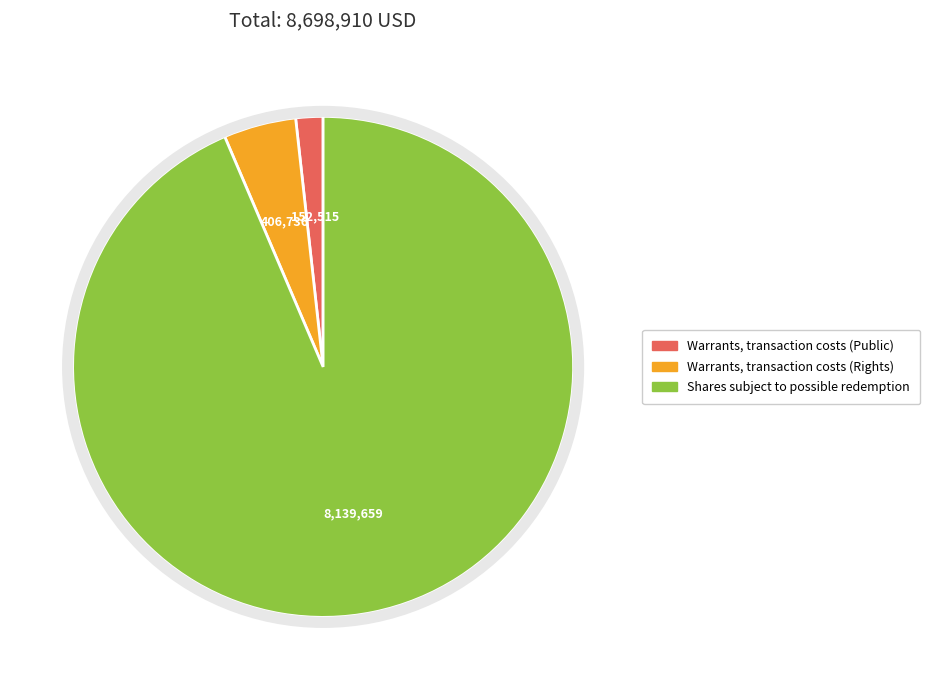

Which slice represents more than half of the pie?

Shares subject to possible redemption